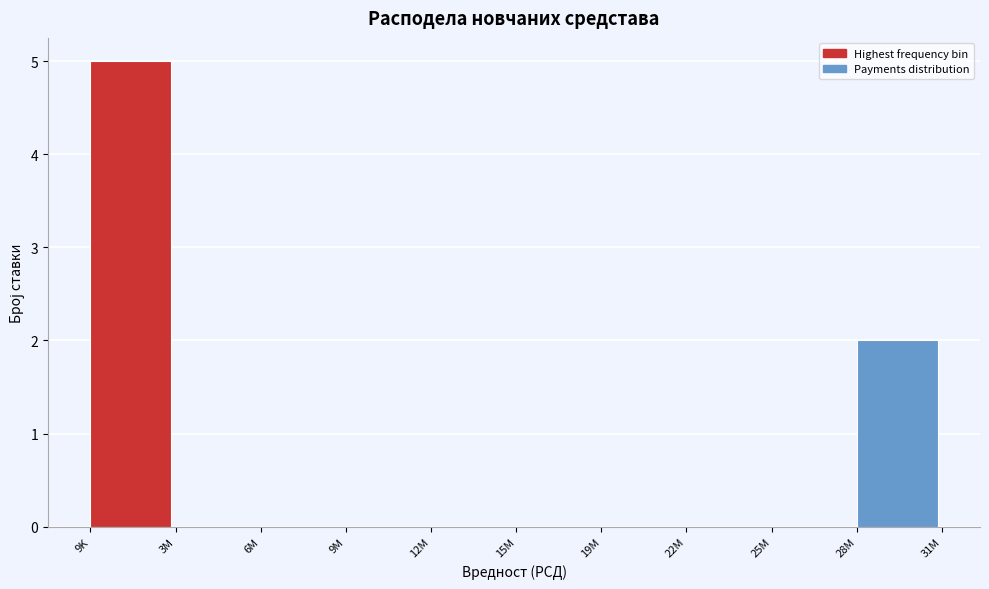

Reading right to left, extract all data points from this chart.

28M=2	25M=0	22M=0	19M=0	15M=0	12M=0	9M=0	6M=0	3M=0	9K=5